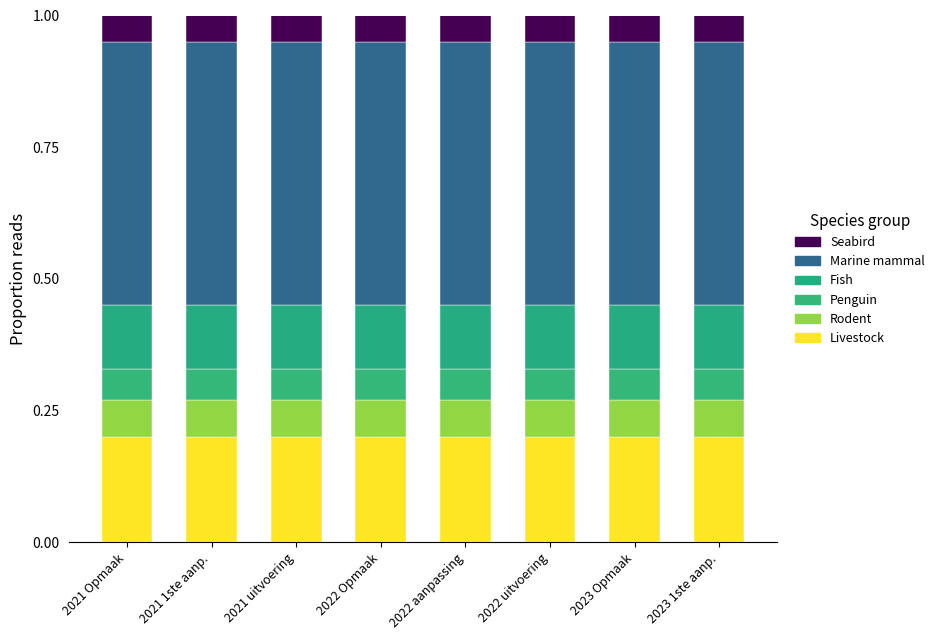

At which category is the sum across all series the highest?

2021 Opmaak